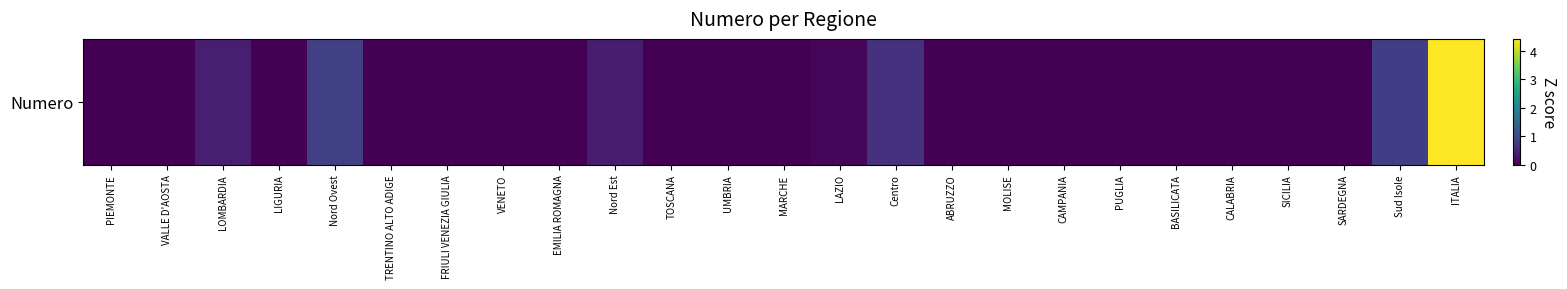

List the labels in order of value, largest first.

ITALIA, Nord Ovest, Sud Isole, Centro, LOMBARDIA, Nord Est, LAZIO, VENETO, SICILIA, PIEMONTE, EMILIA ROMAGNA, PUGLIA, TOSCANA, CAMPANIA, CALABRIA, MARCHE, UMBRIA, ABRUZZO, LIGURIA, SARDEGNA, FRIULI VENEZIA GIULIA, TRENTINO ALTO ADIGE, BASILICATA, MOLISE, VALLE D'AOSTA